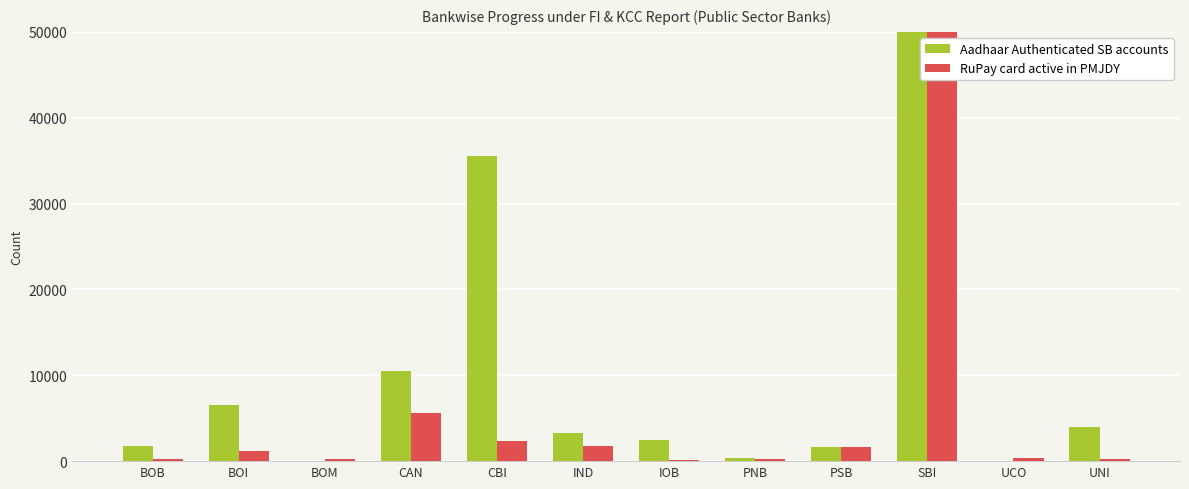

What is the approximate value of Aadhaar Authenticated SB accounts at CAN, to the nearest 10?

10450